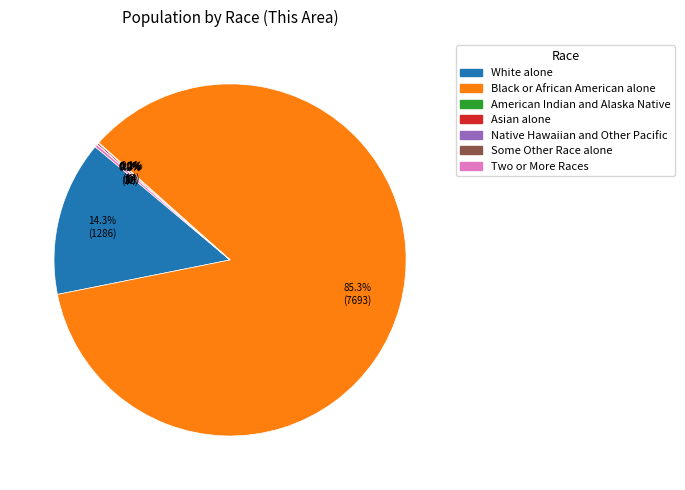

What is the majority slice?

Black or African American alone